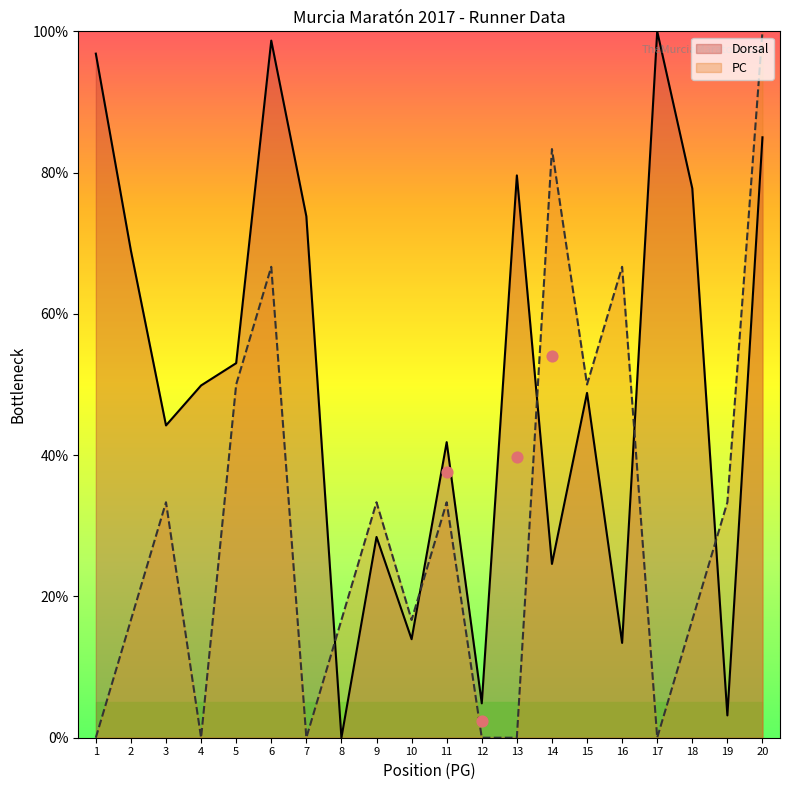

Which series has the widest spread of Y values?

Dorsal